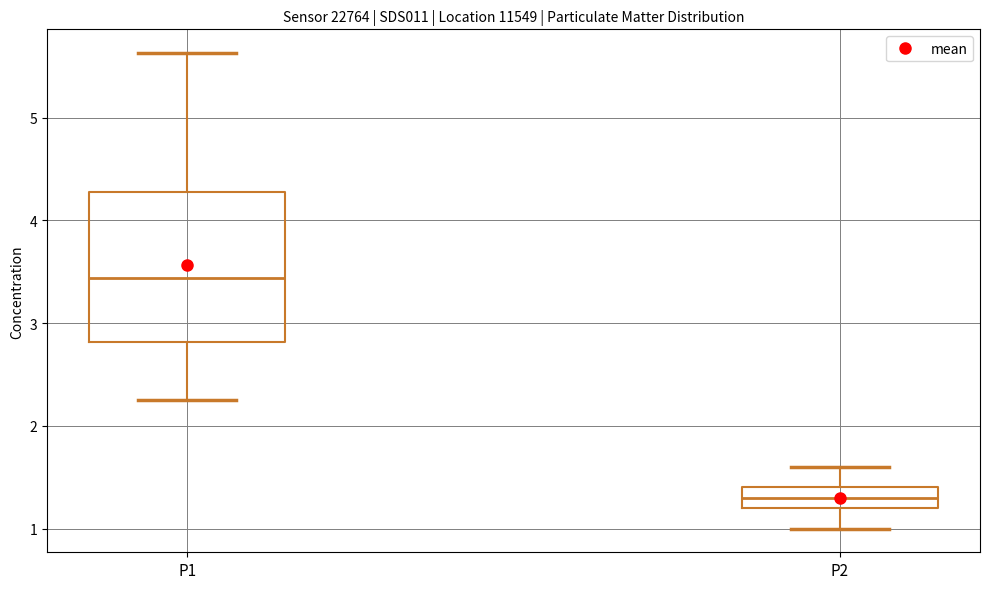

Which box is the tallest, from its lower edge to its upper edge?

P1